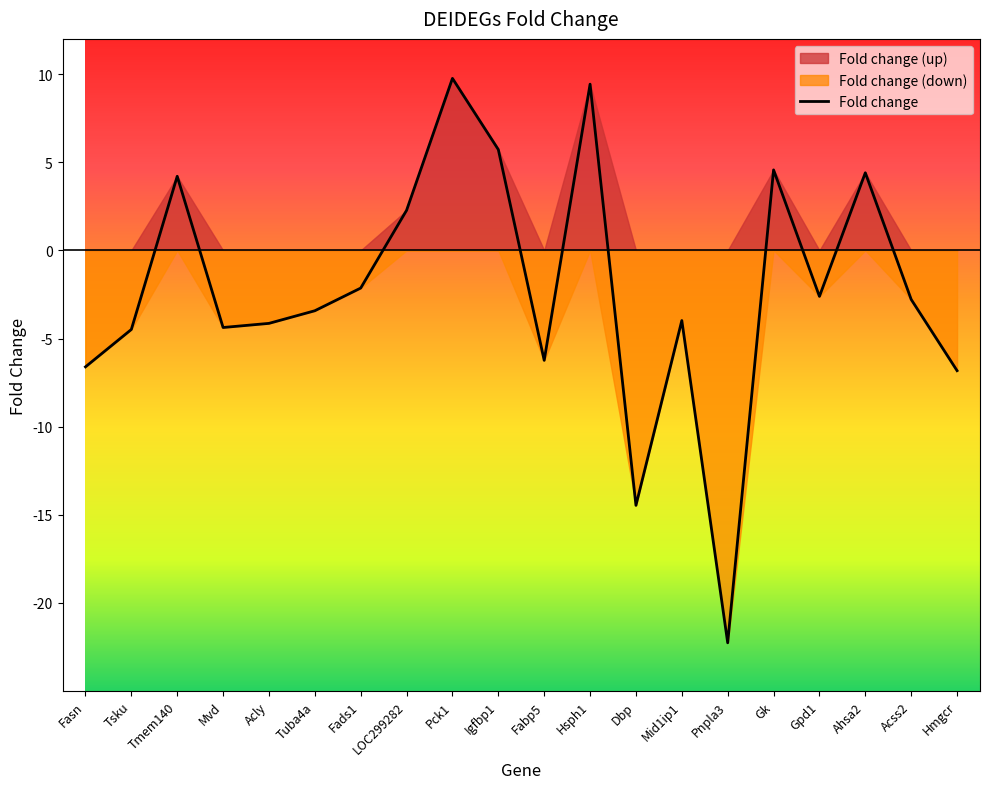

Read the value at Gpd1.

-2.6